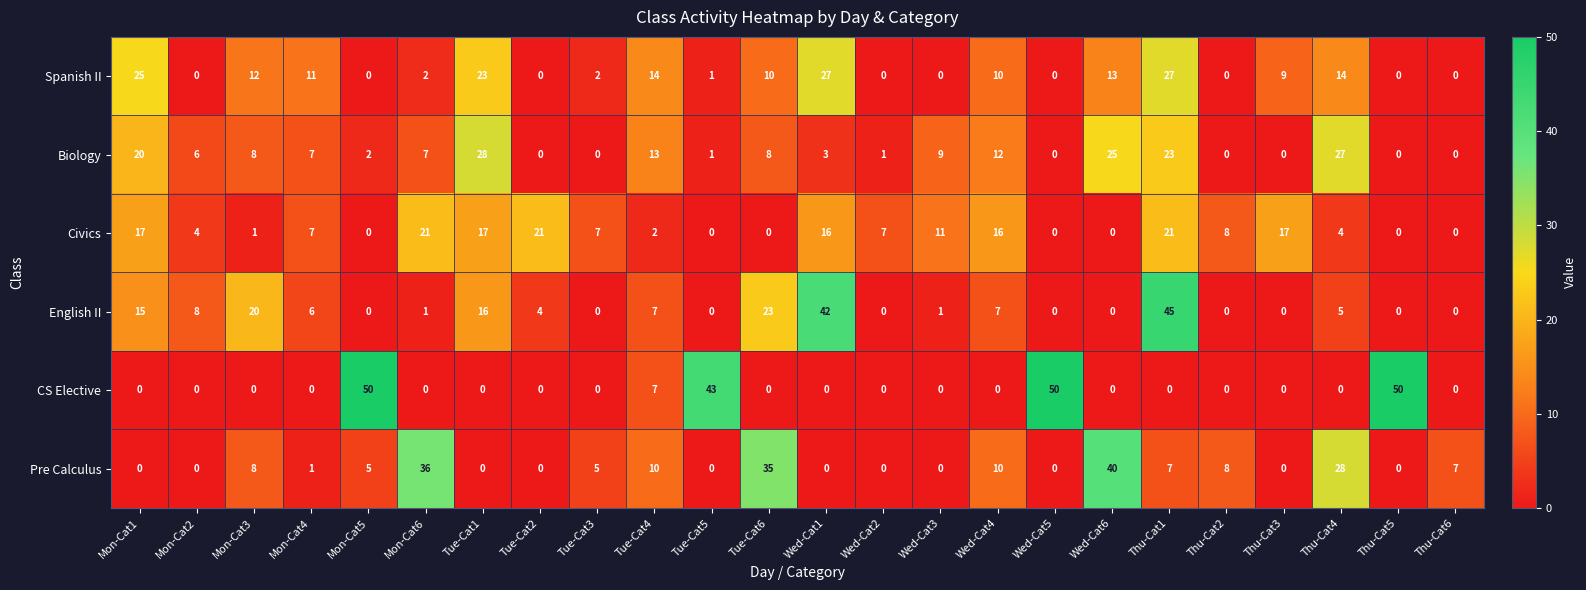

At how many categories does at least one series exceed 9?

19